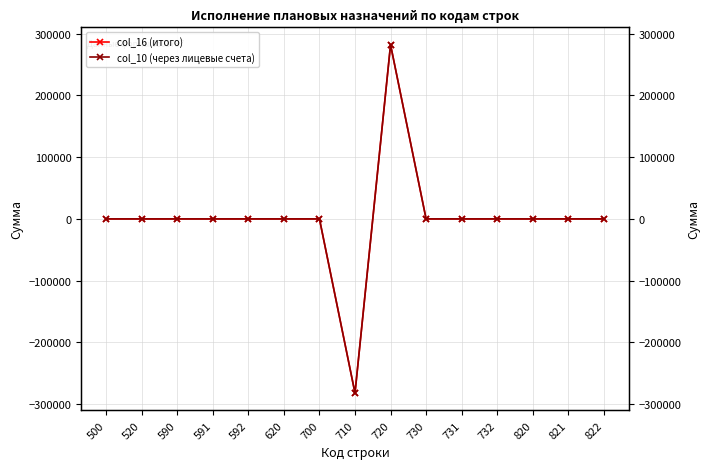

Count the number of categories in the chart.

15